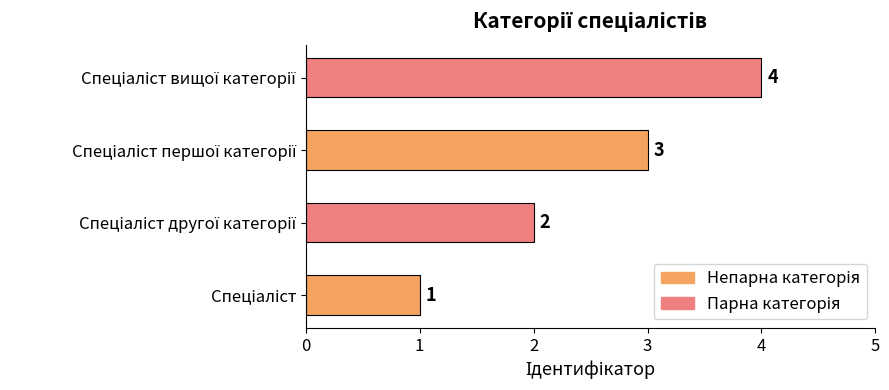

What is the greatest value displayed?

4